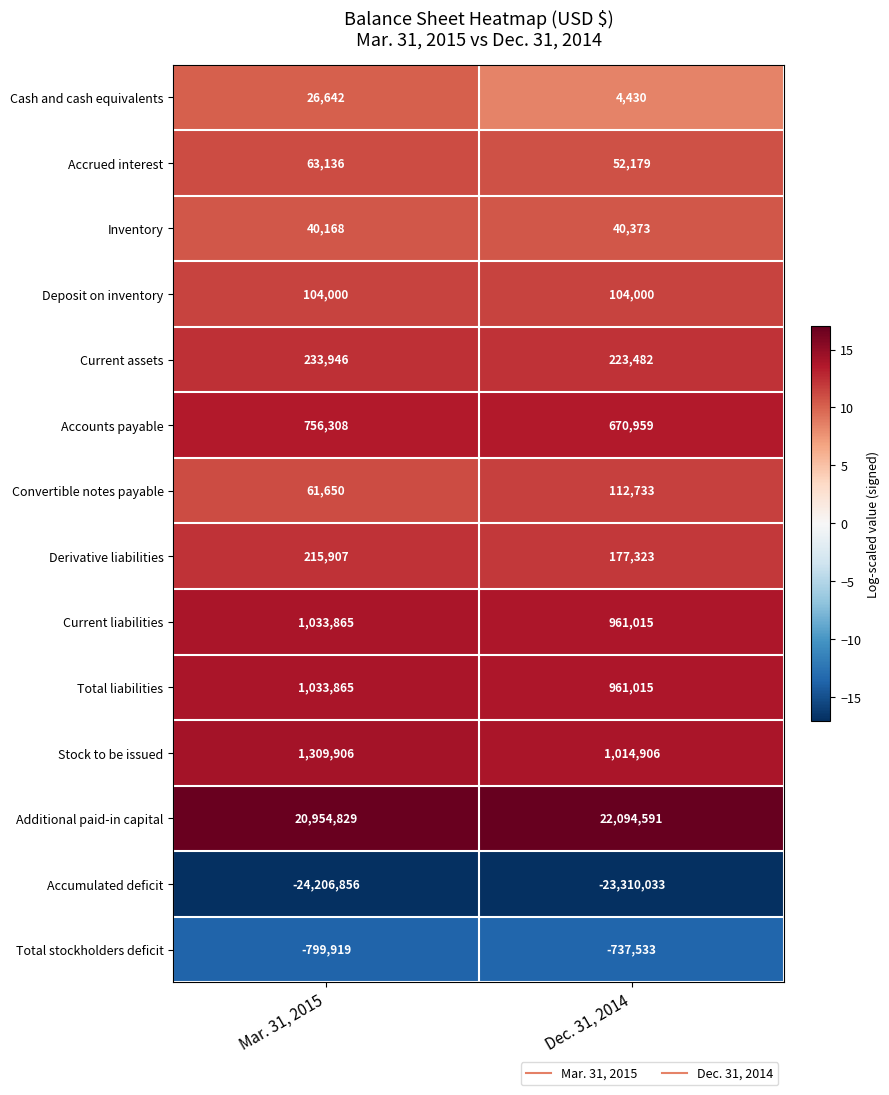

Which category has the highest value in the Total stockholders deficit series?

Dec. 31, 2014